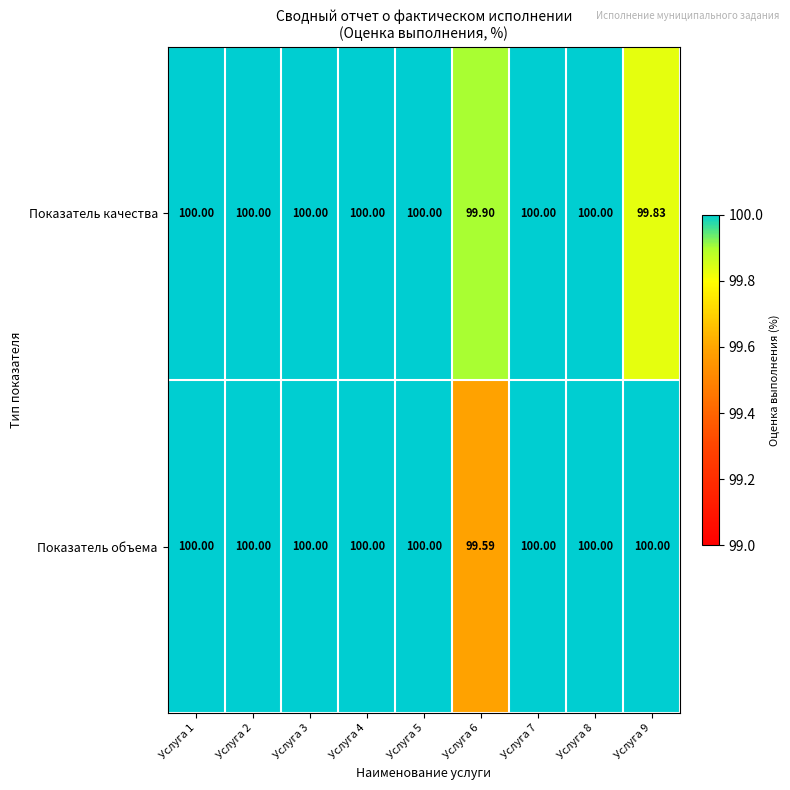

Which series has the widest spread of values?

Показатель объема